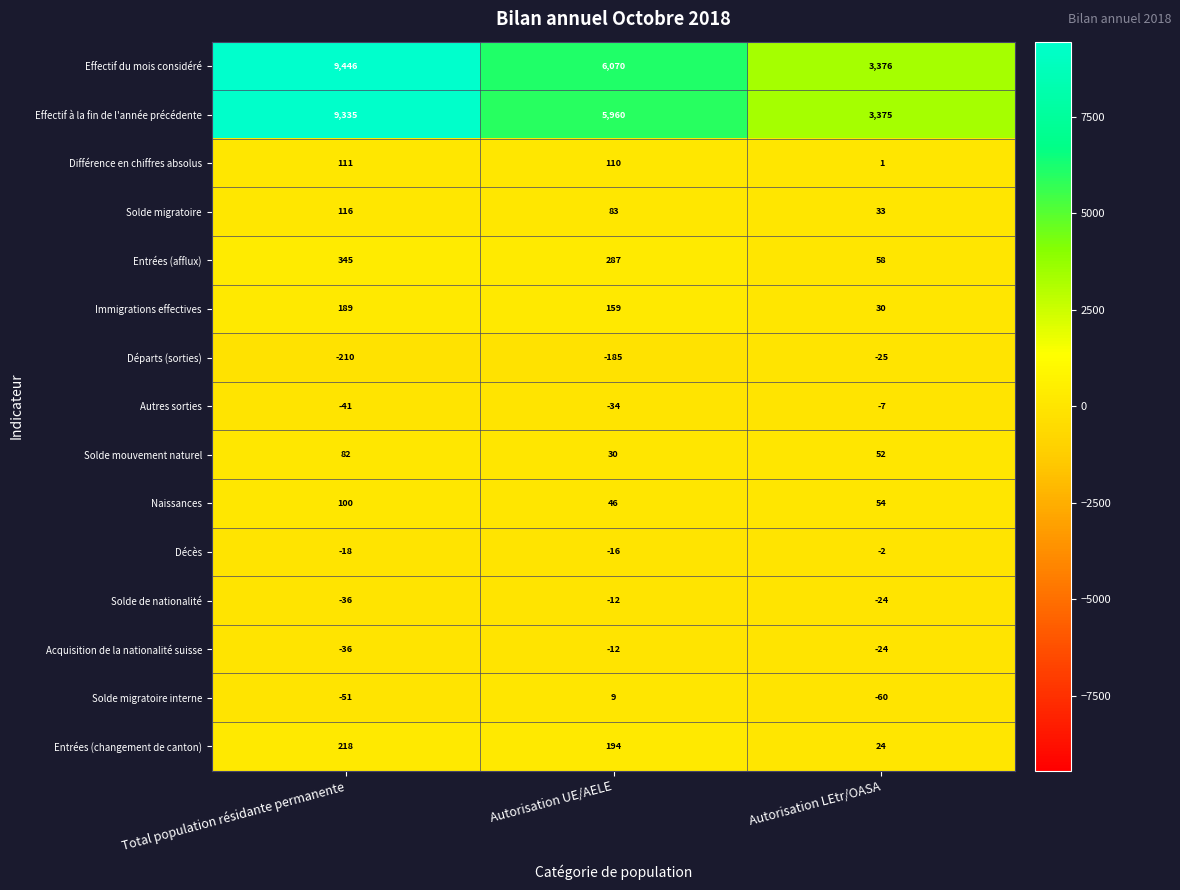

Which series has the largest total across all categories?

Effectif du mois considéré